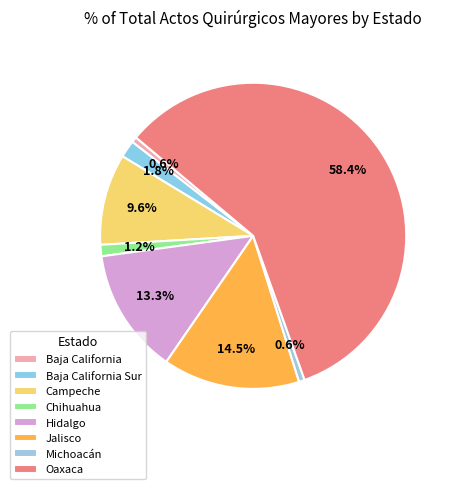

What is the ratio of the value at Baja California Sur to the value at Jalisco?

0.1